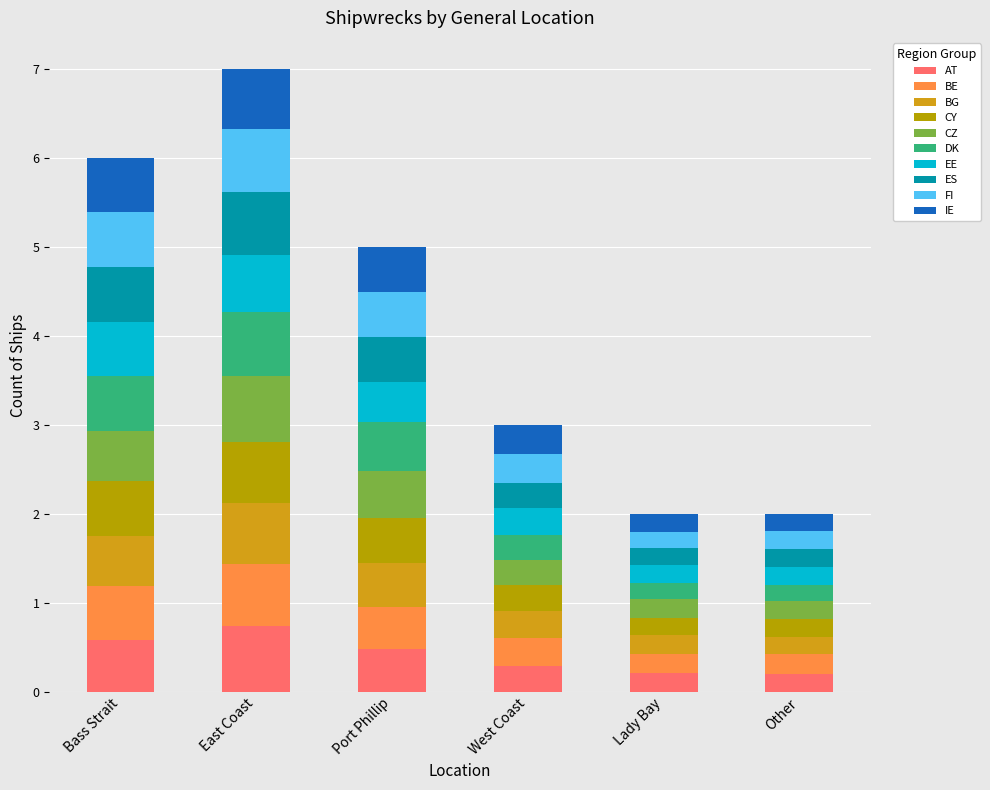

How many data points does each series have?

6